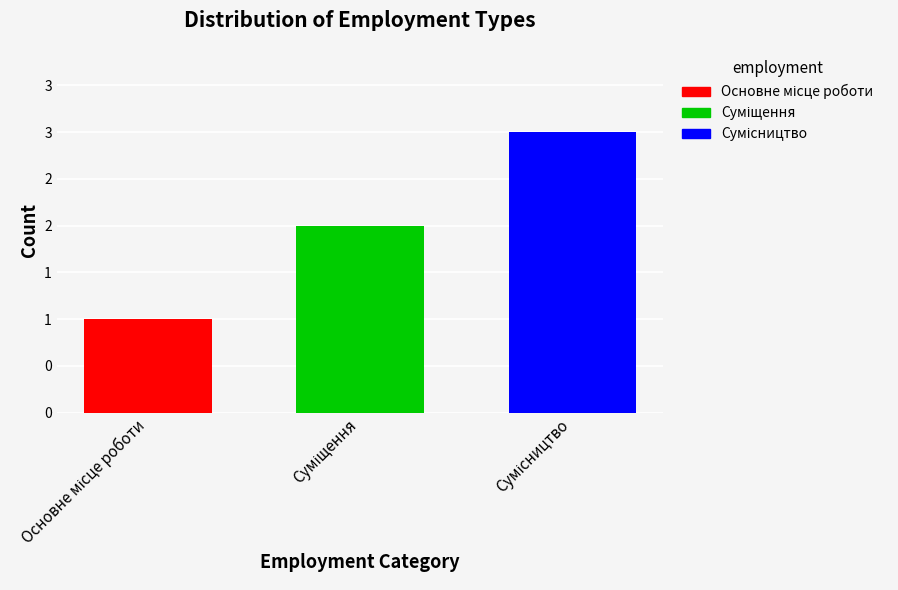

What is the difference between the values at Суміщення and Сумісництво?

1